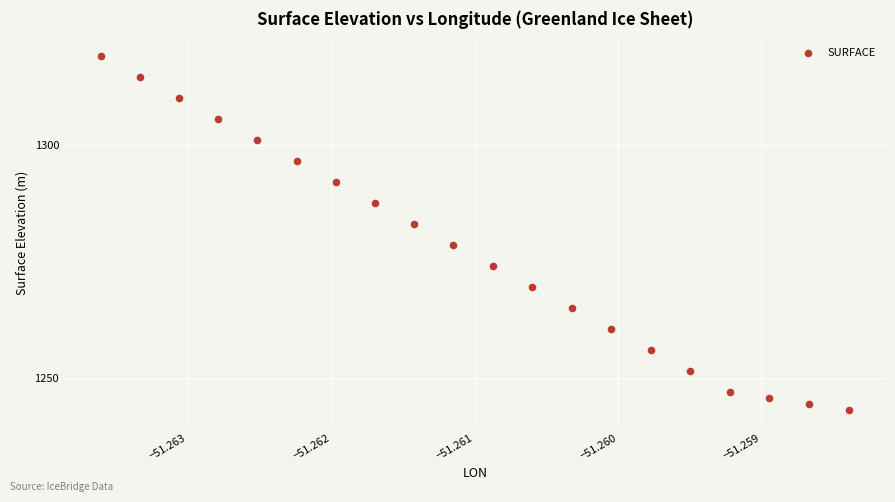

What is the range of Y values (max minus min)?

76.1